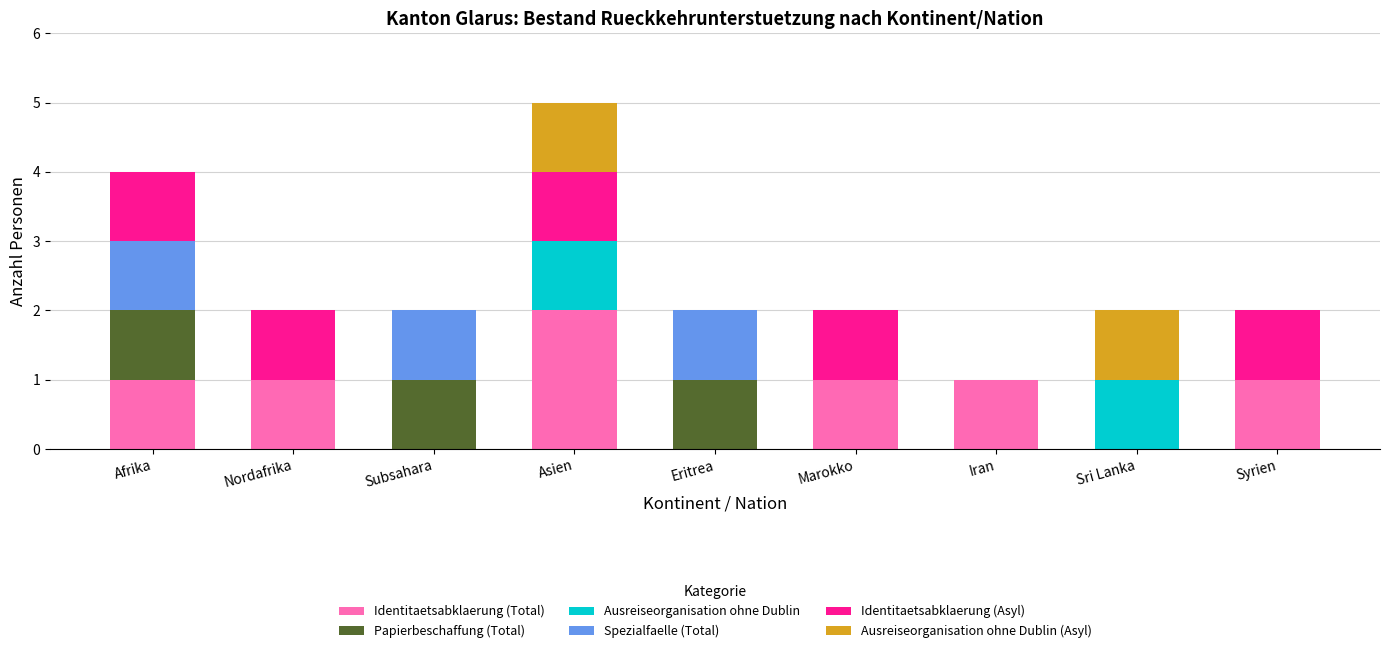

Is it true that Identitaetsabklaerung (Total) equals 1 at Nordafrika?

True